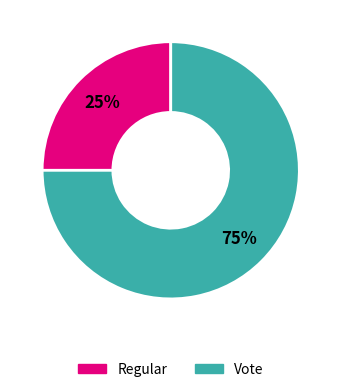

What is the ratio of the value at Vote to the value at Regular?

3.0